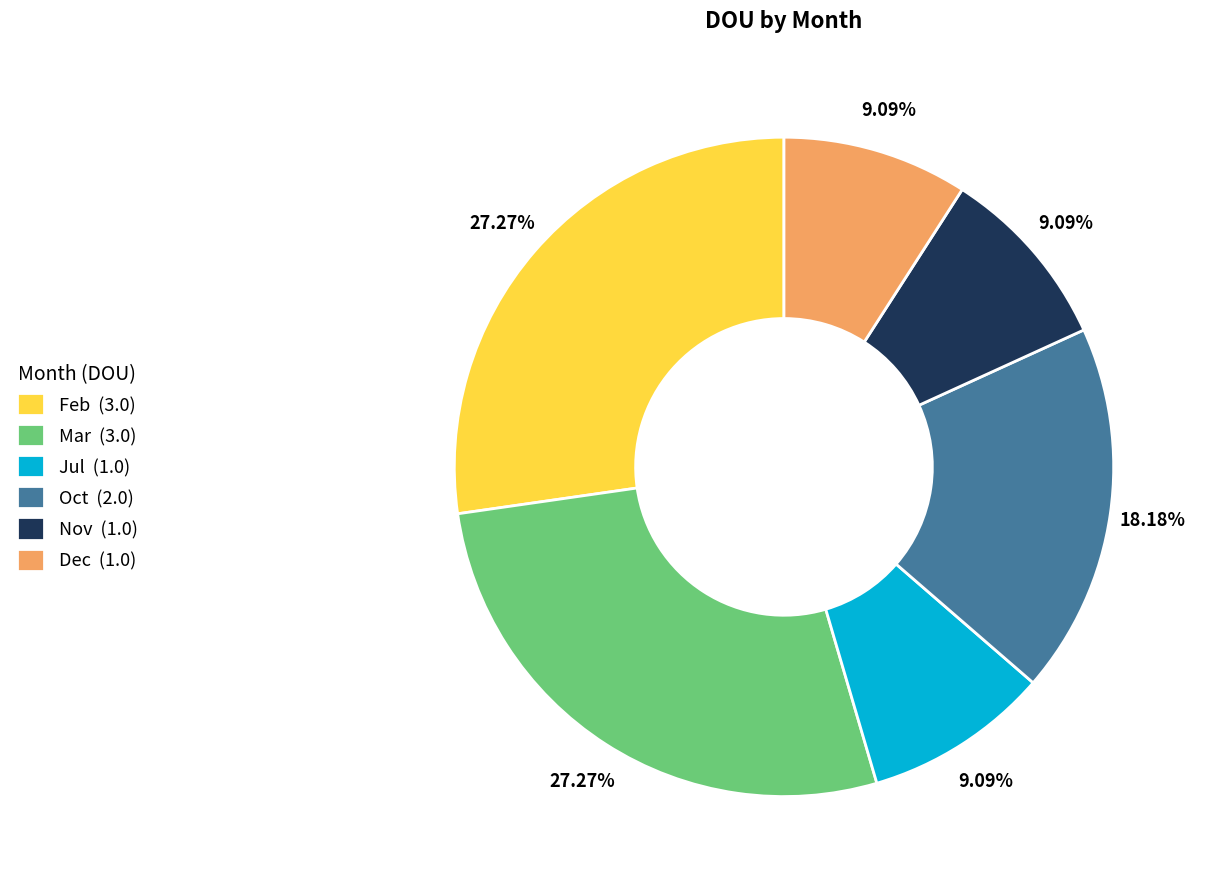

Is the sum of Nov (1.0) and Oct (2.0) greater than half?

No